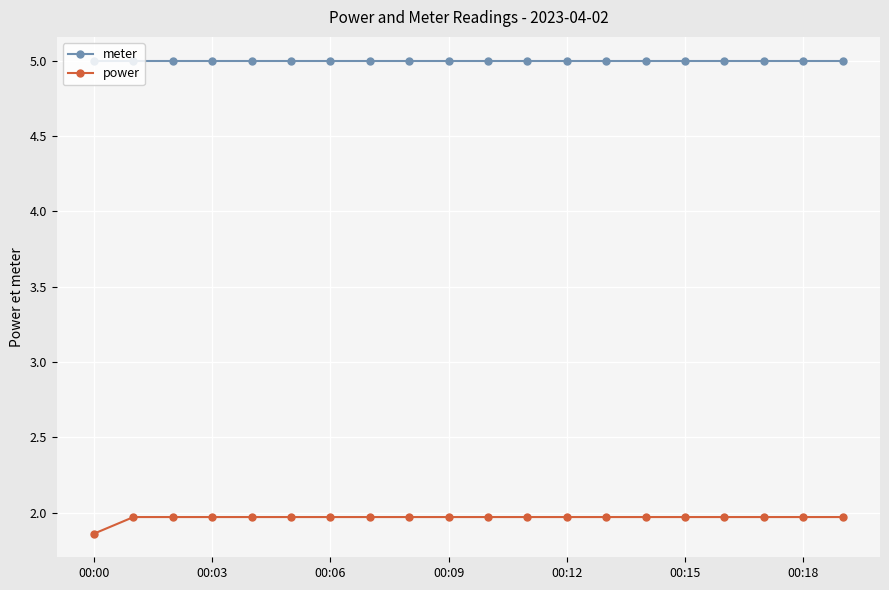

What is the value of the power point at the 20th from the left?

2.0